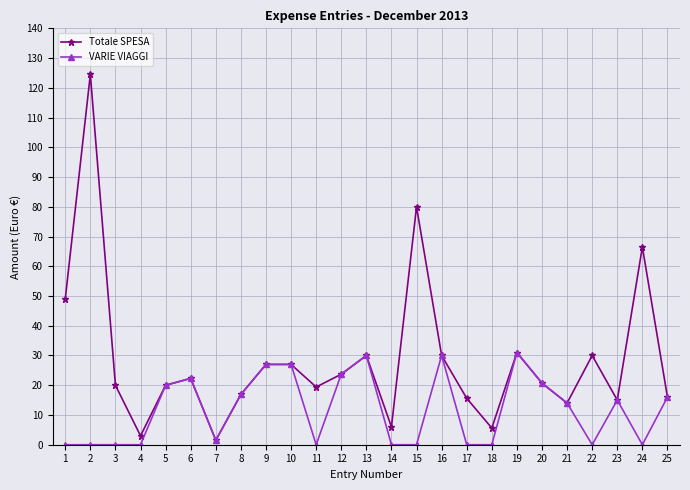

At how many categories does at least one series exceed 55?

3